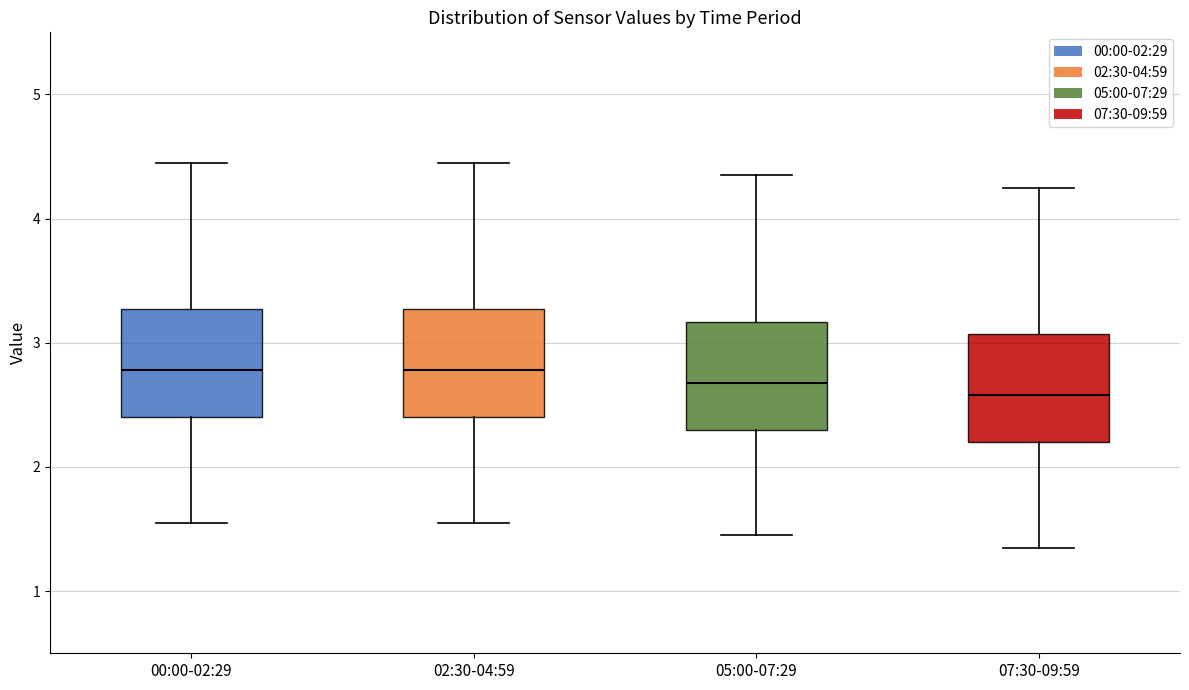

Reading left to right, read every box against the y-axis: the position of its median line, the range the box covers, and the ends of its whiskers. The values are not printed on the chart, so give them approximately, as read against the axis.

00:00-02:29: median 2.8, box 2.4 to 3.3, whiskers 1.6 to 4.5
02:30-04:59: median 2.8, box 2.4 to 3.3, whiskers 1.6 to 4.5
05:00-07:29: median 2.7, box 2.3 to 3.2, whiskers 1.5 to 4.4
07:30-09:59: median 2.6, box 2.2 to 3.1, whiskers 1.4 to 4.3